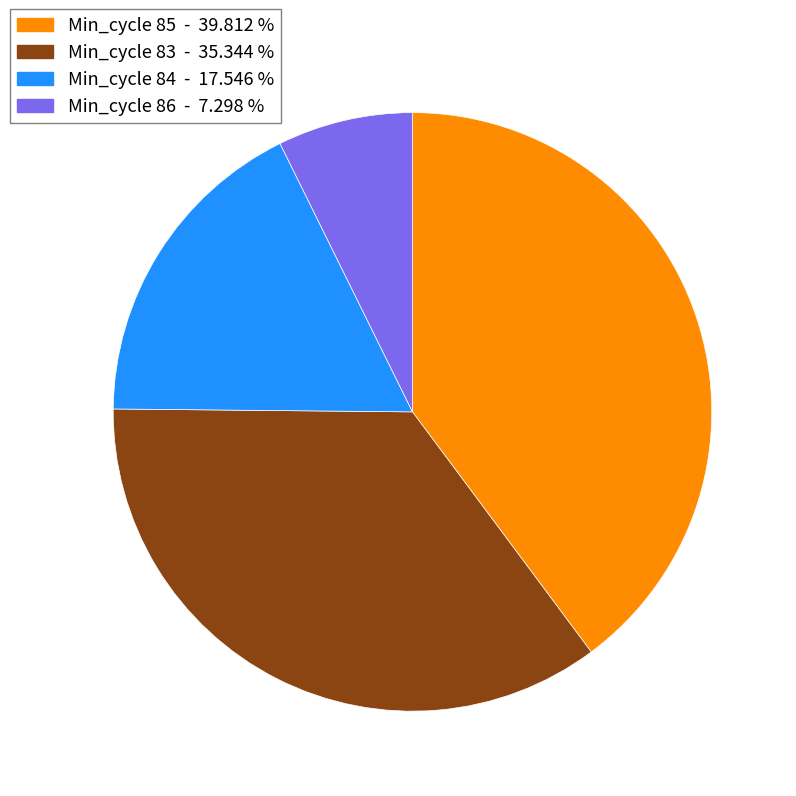

Does any single category account for the majority?

No